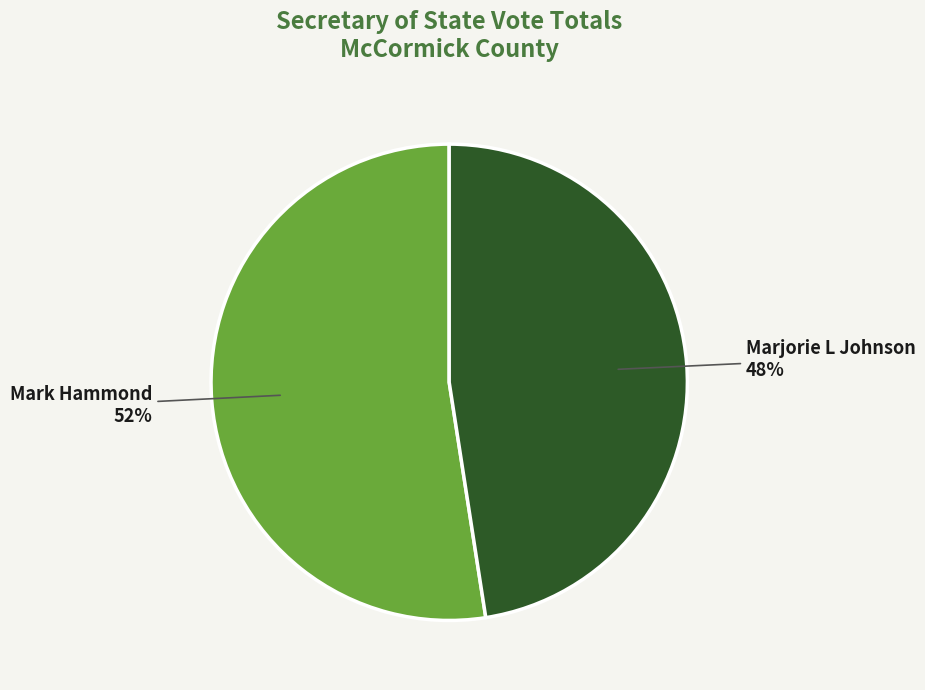

What is the majority slice?

Mark Hammond